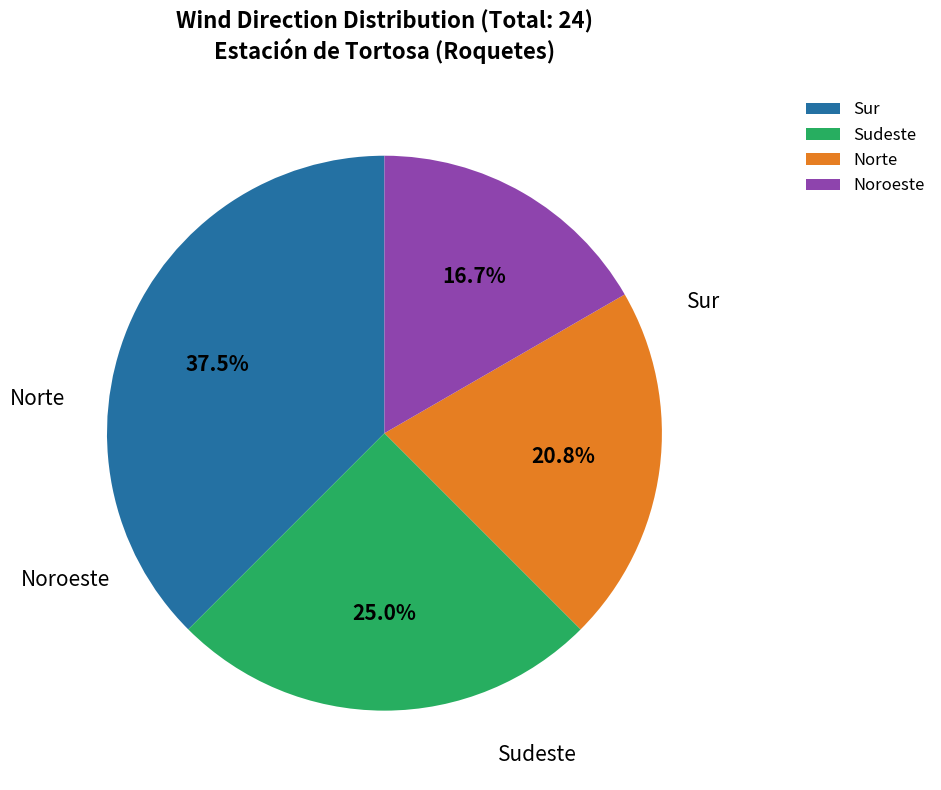

Combined, what portion of the pie is Sudeste and Sur?

62.5%